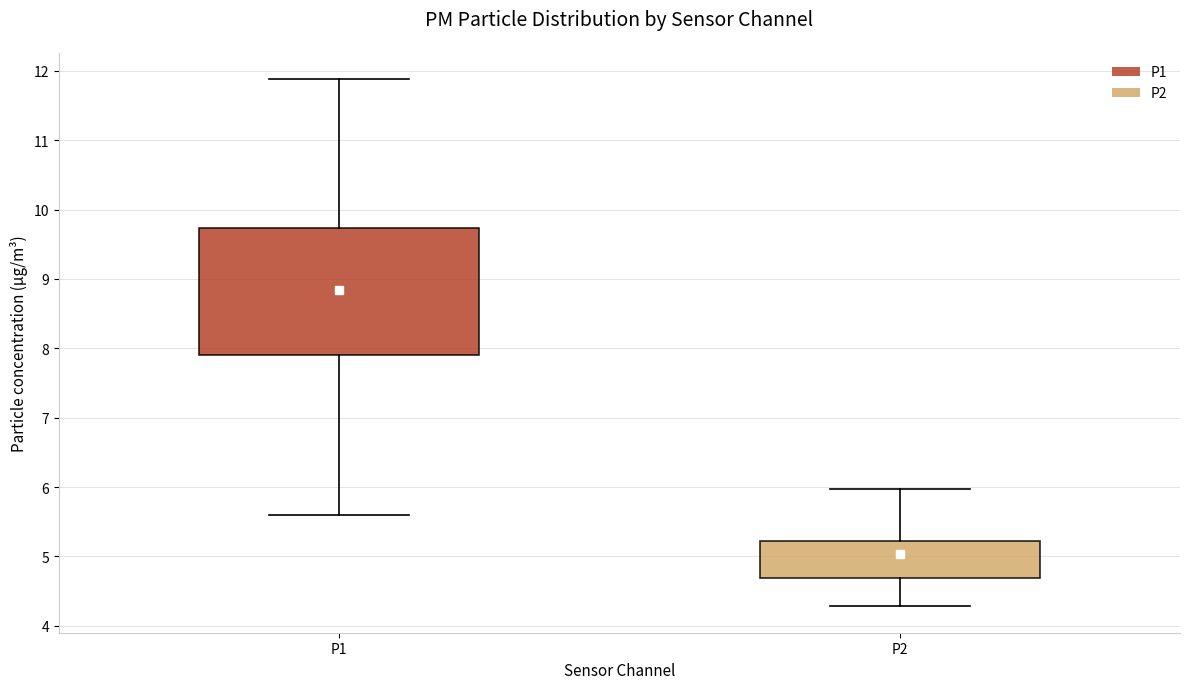

Which box is the tallest, from its lower edge to its upper edge?

P1